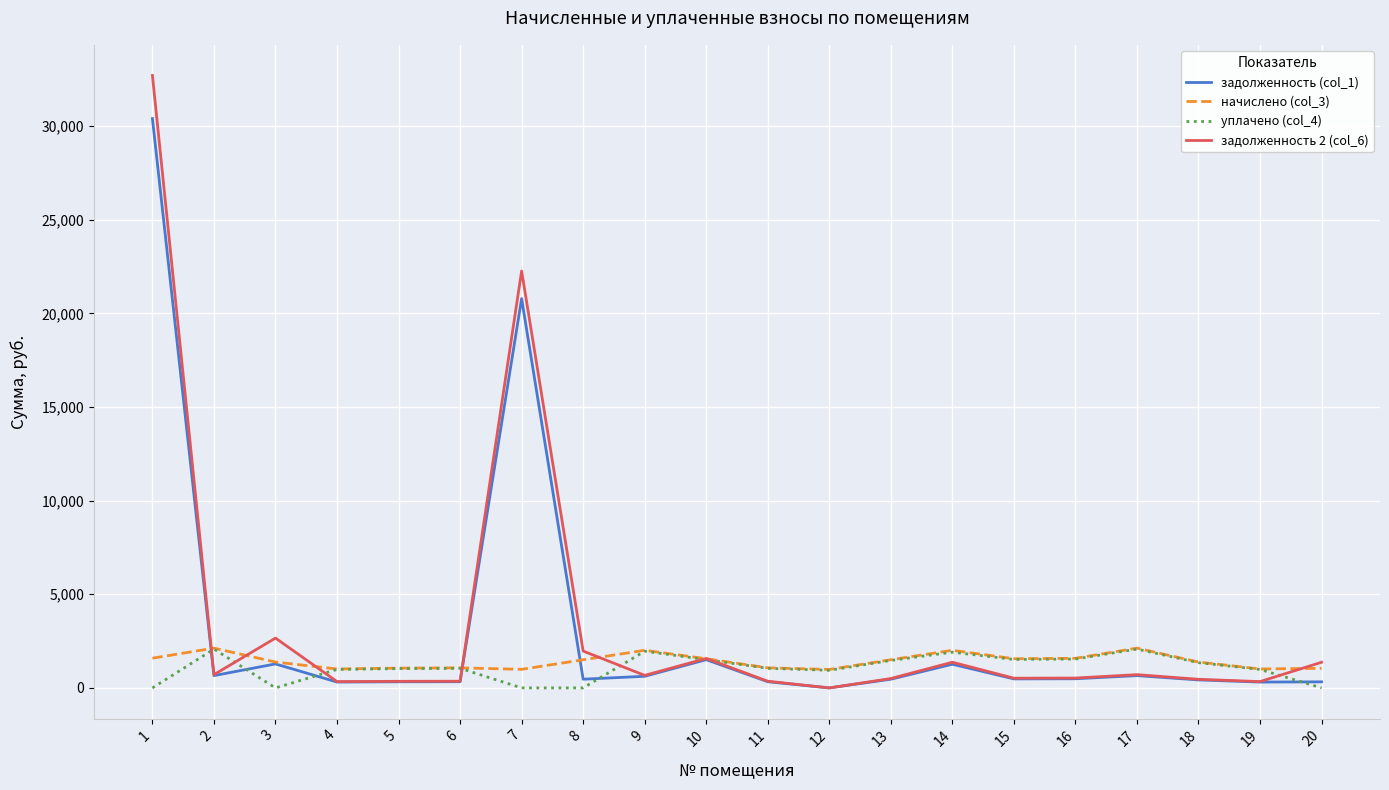

At which category does the chart reach its peak across all series?

1